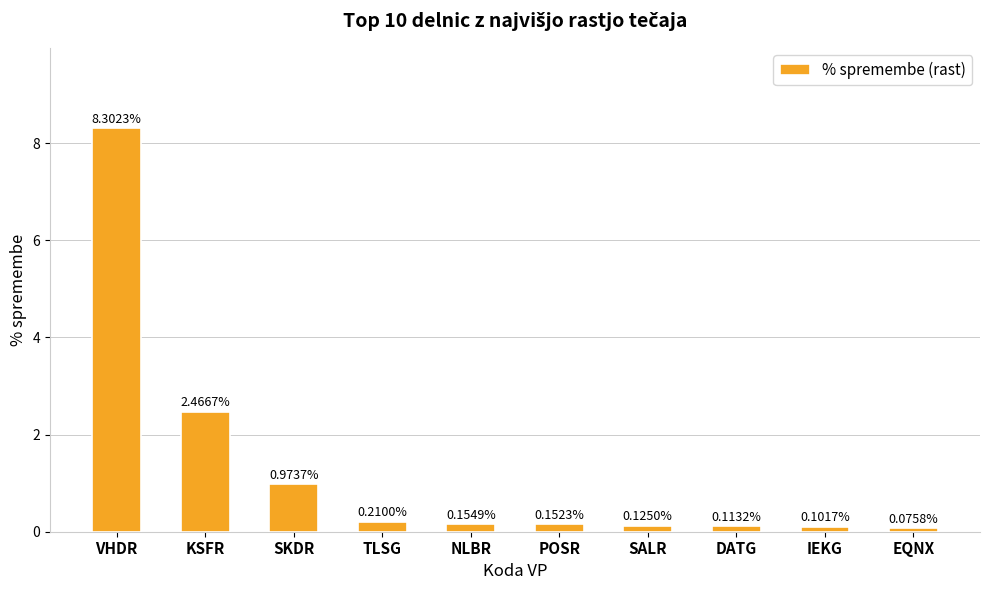

What is the label of the 7th bar from the right?

TLSG